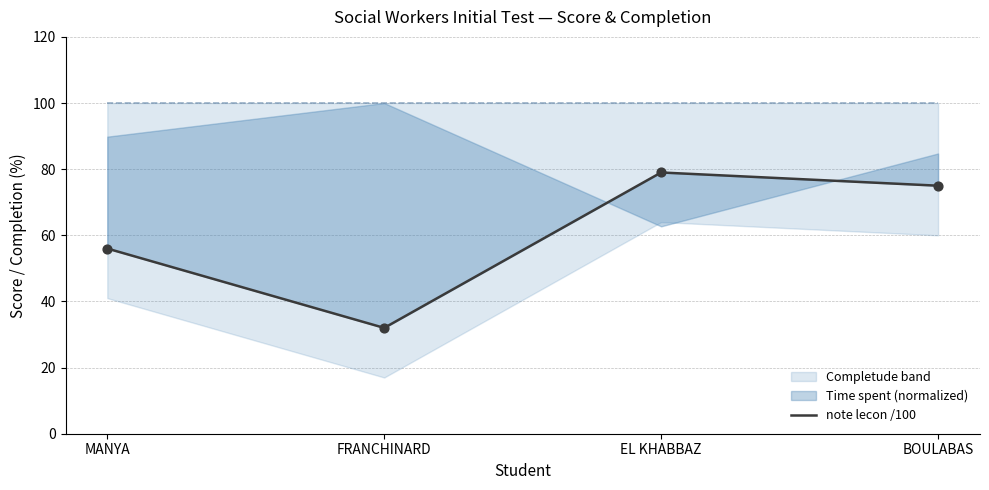

Is the value of completude at BOULABAS greater than the value of note lecon /100 at FRANCHINARD?

Yes